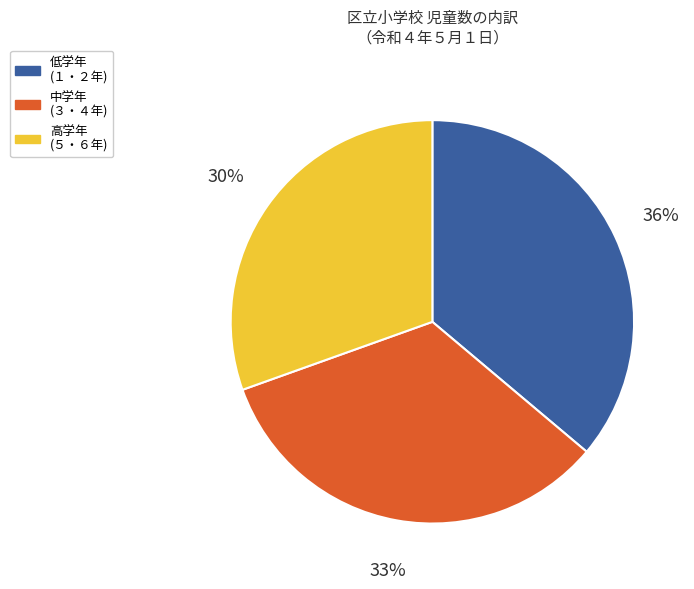

Is there any slice that represents more than half of the pie?

No